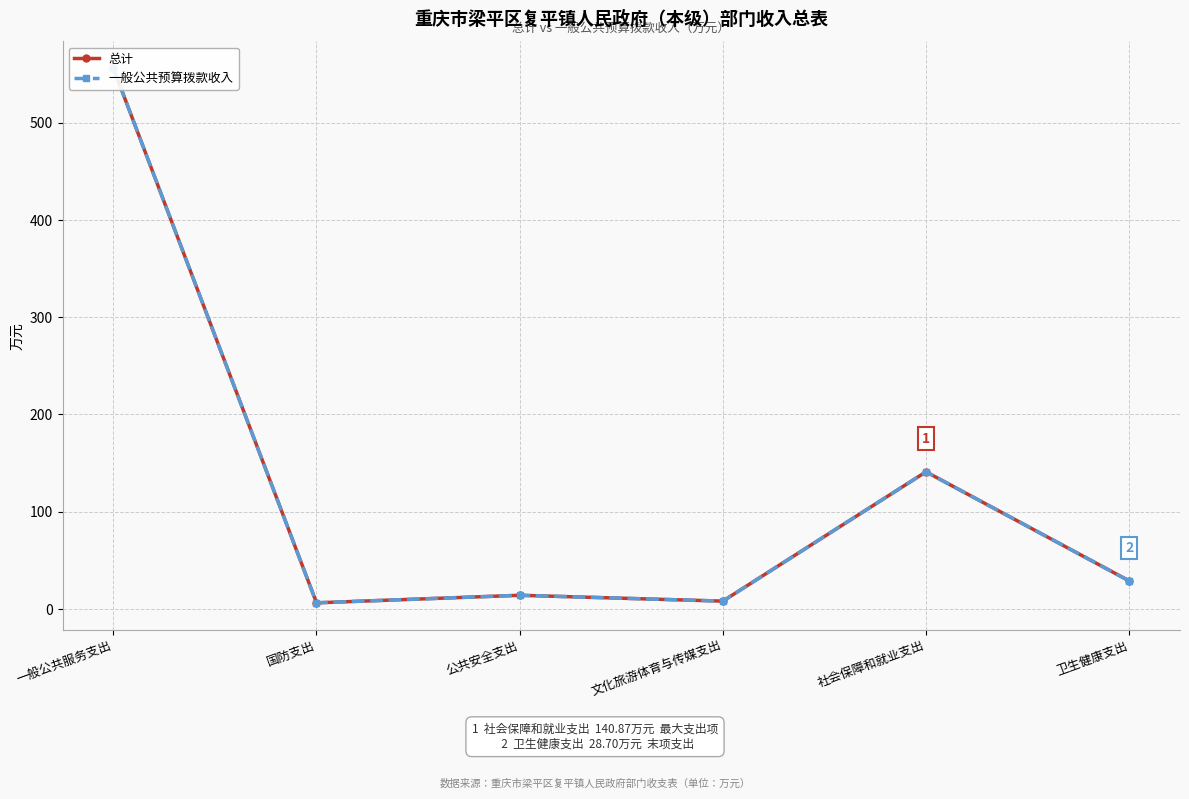

Between 一般公共服务支出 and 公共安全支出, which series saw the biggest shift?

总计